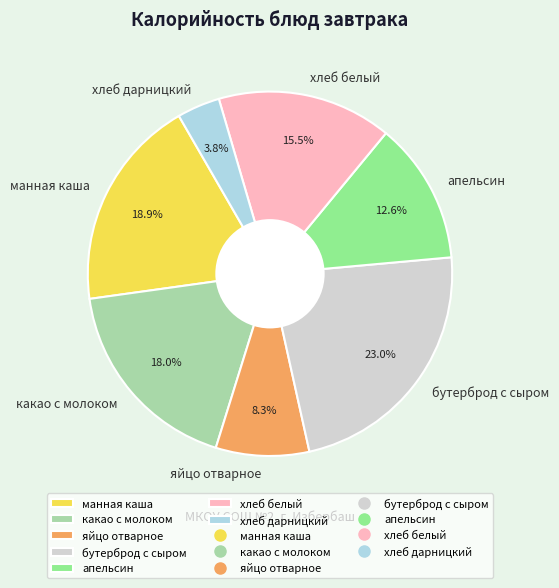

Count the number of slices in the pie.

7